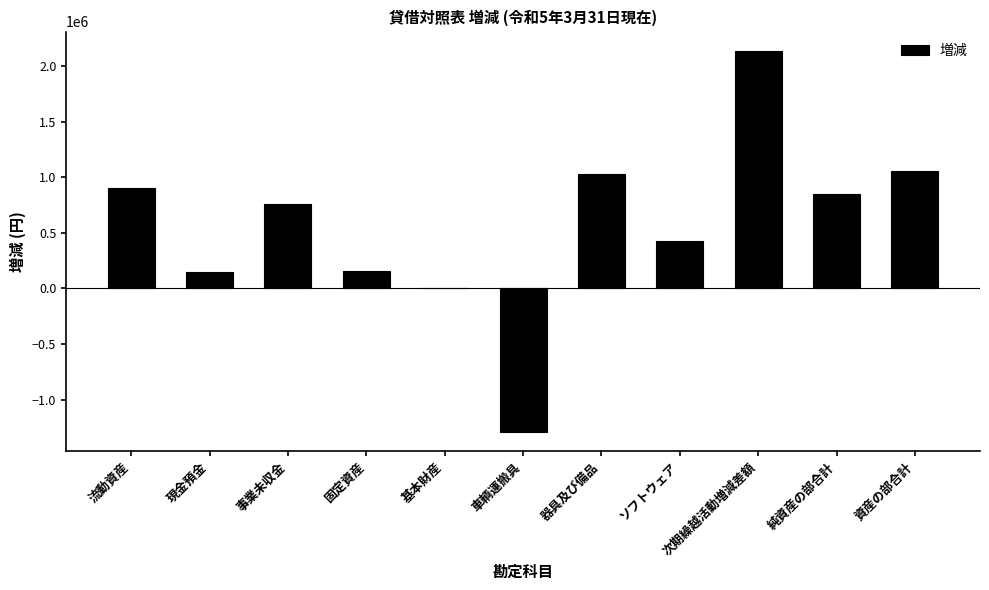

At which label is the value closest to 422269?

ソフトウェア